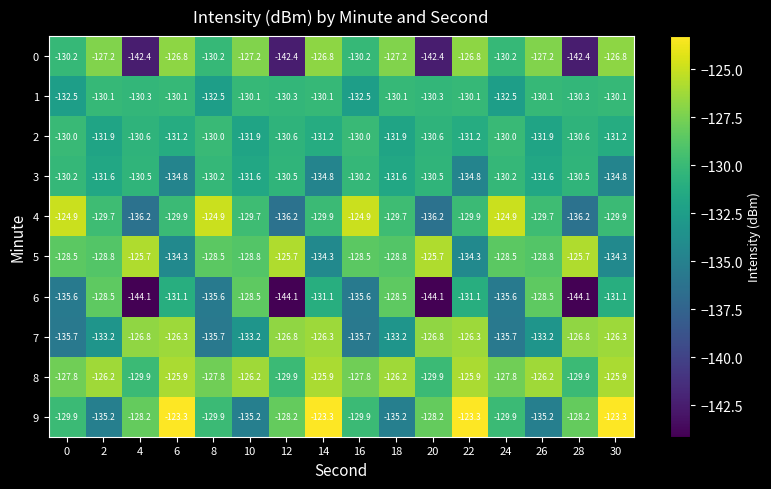

Rank the series at 18 from lowest to highest value.

9, 7, 2, 3, 1, 4, 5, 6, 0, 8